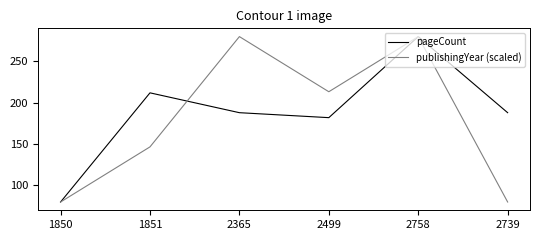

At which category is the sum across all series the highest?

2758